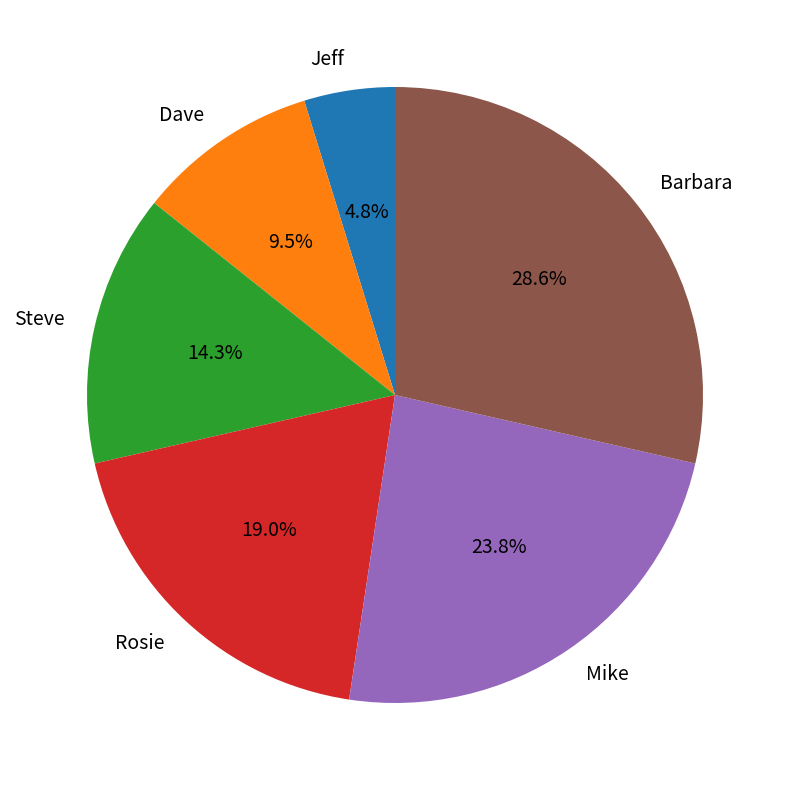

How many slices are in this pie chart?

6